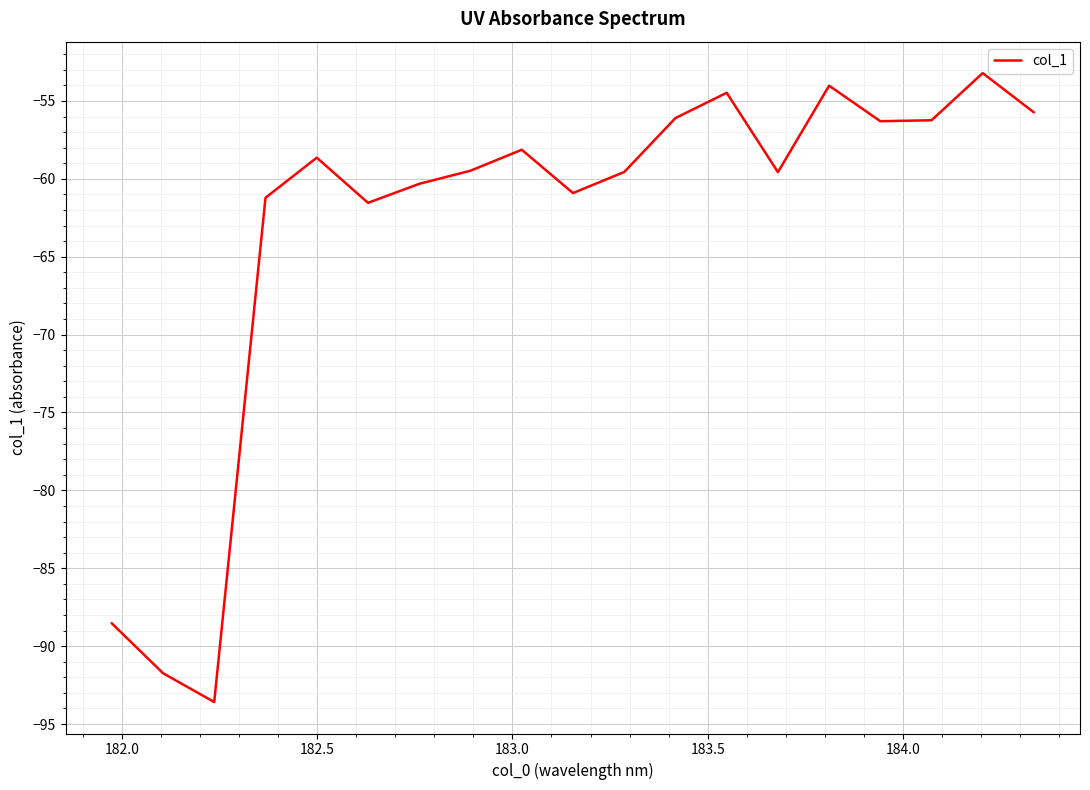

What is the maximum value shown in the chart?

-53.2